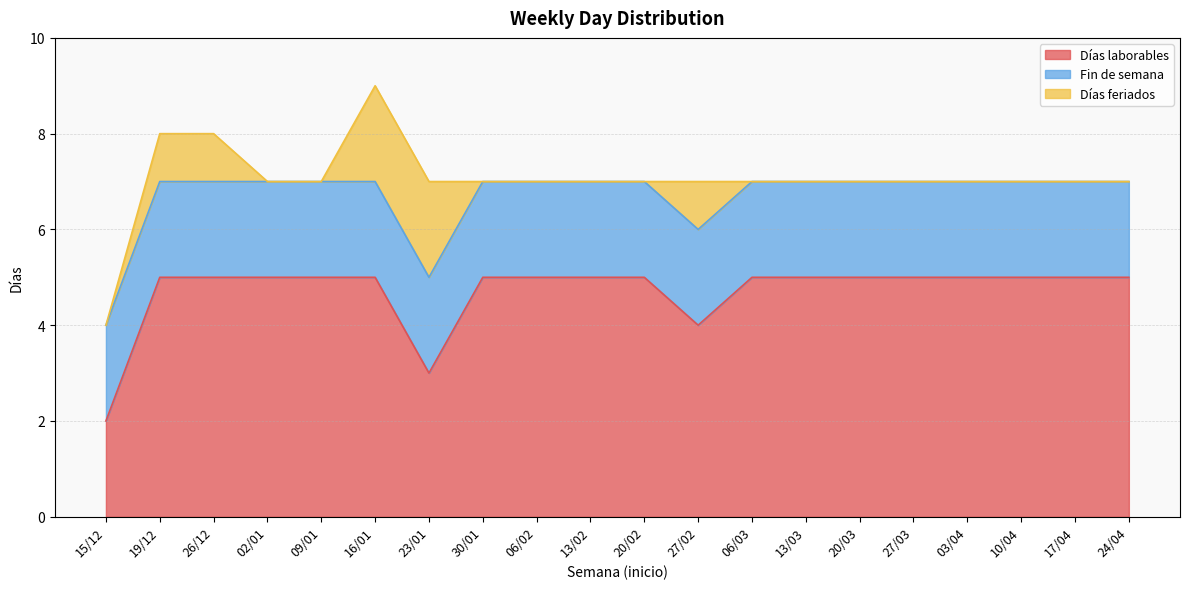

Rank the series by their average value, from lowest to highest.

Días feriados, Fin de semana, Días laborables